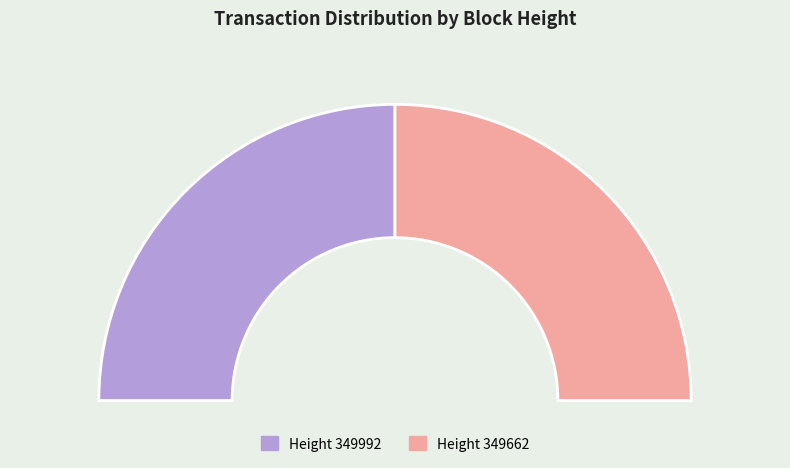

Between 349992 and 349662, which is larger?

349992